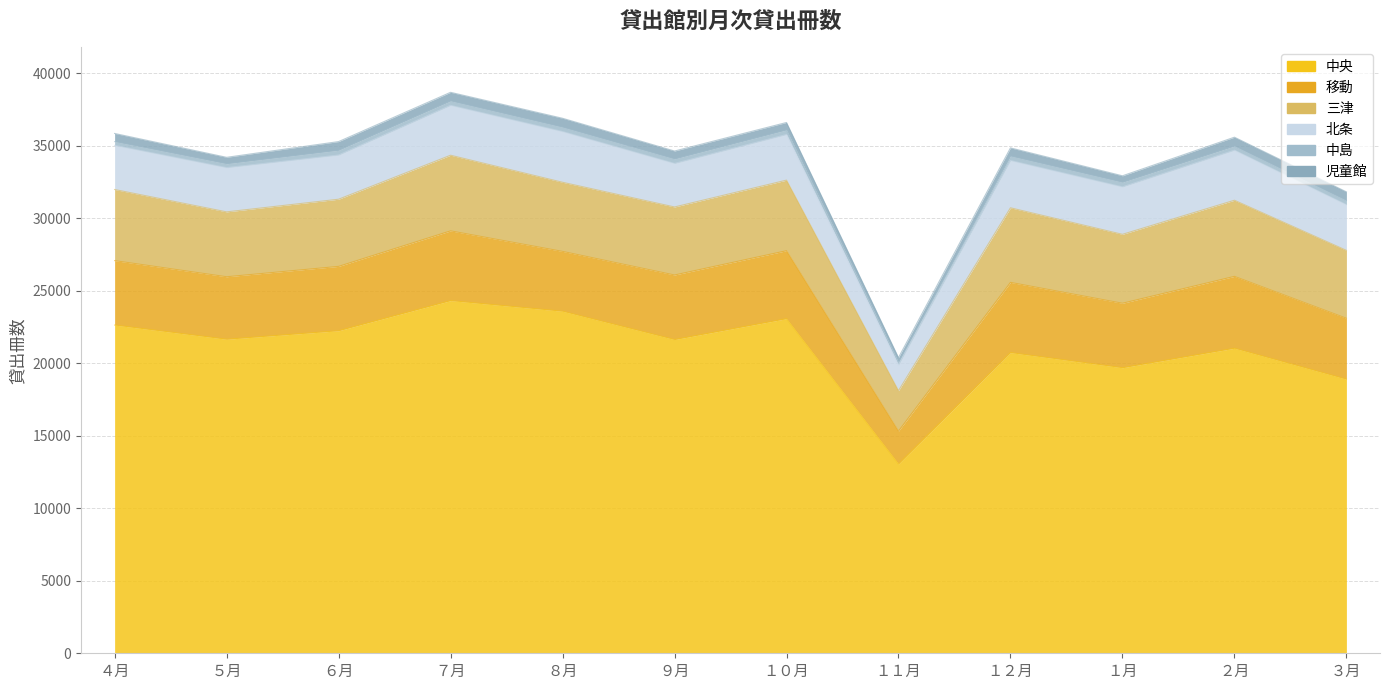

The value of 移動 at ８月 is 1212. True or false?

False